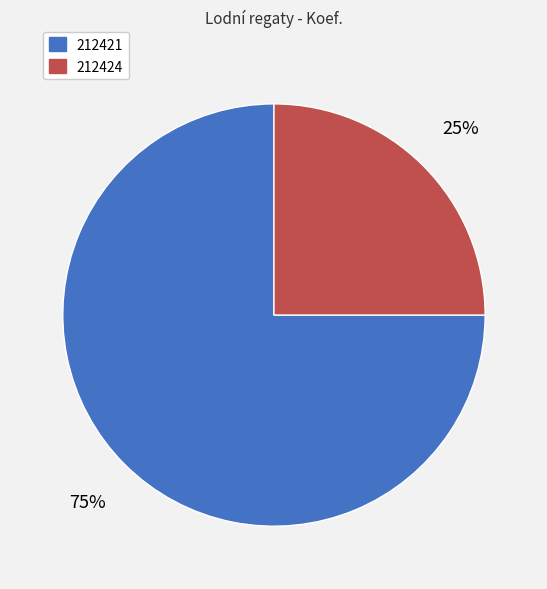

What is the largest slice in the pie chart?

212421